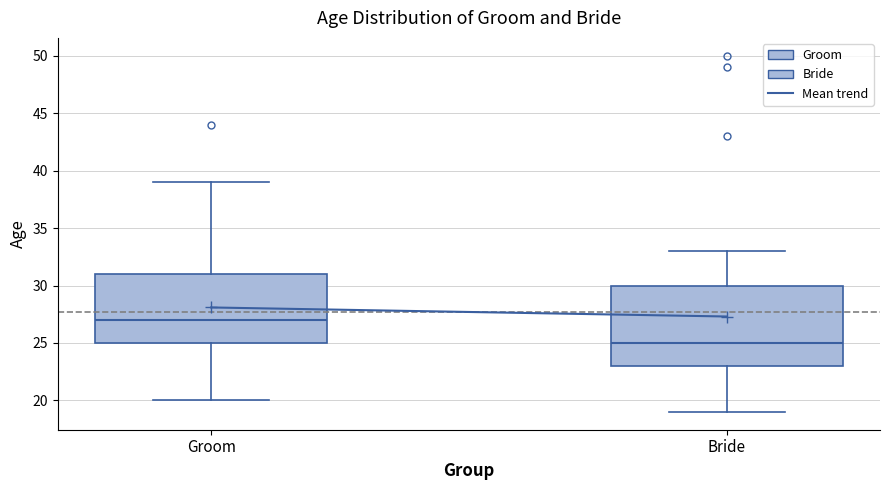

Comparing the boxes themselves (not the whiskers), which one is the tallest?

Bride